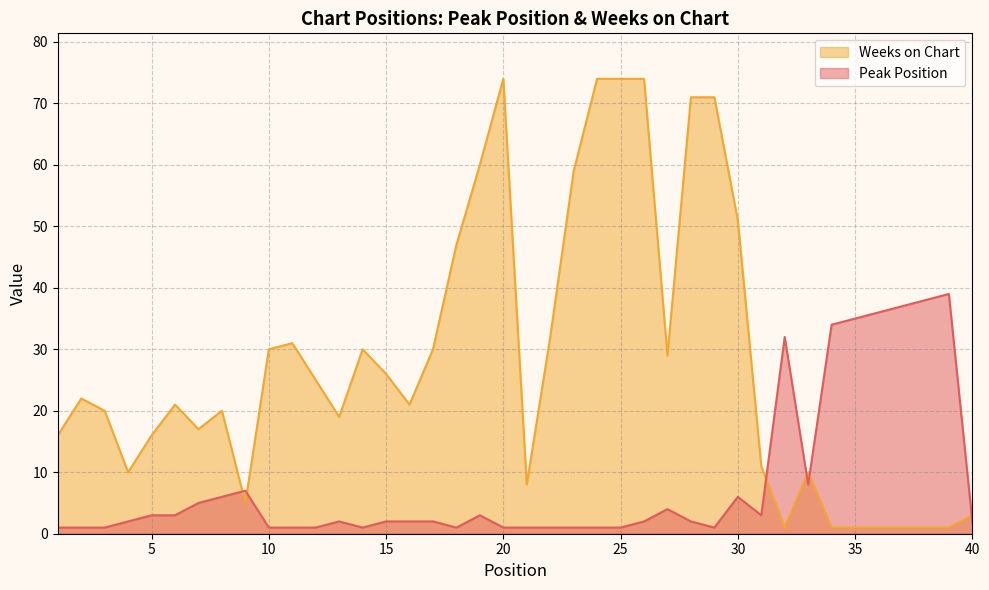

At which label is Weeks on Chart closest to 37?

22